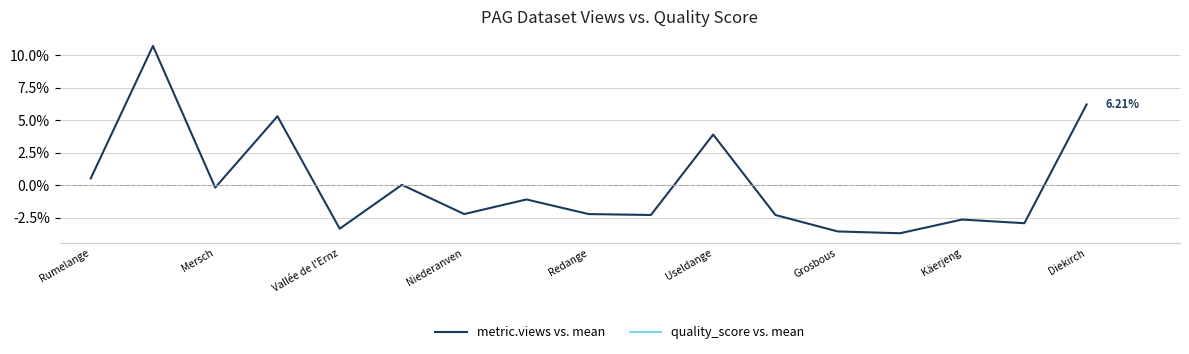

At which category does metric.views vs. mean reach its first local valley?

Mersch